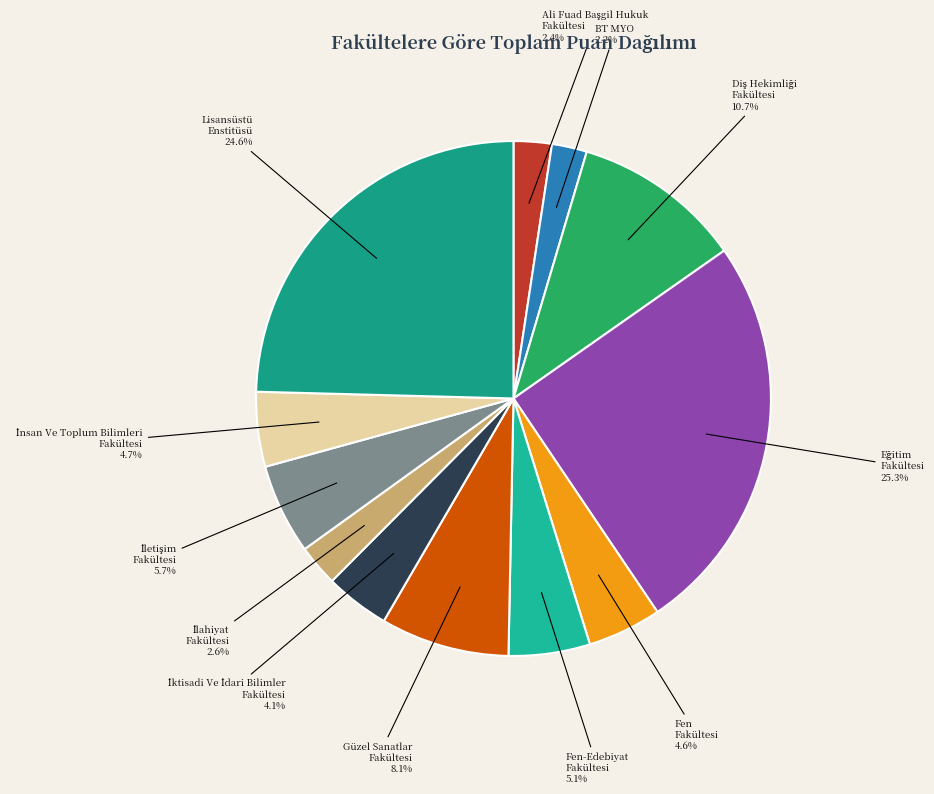

How many segments does this pie chart have?

12